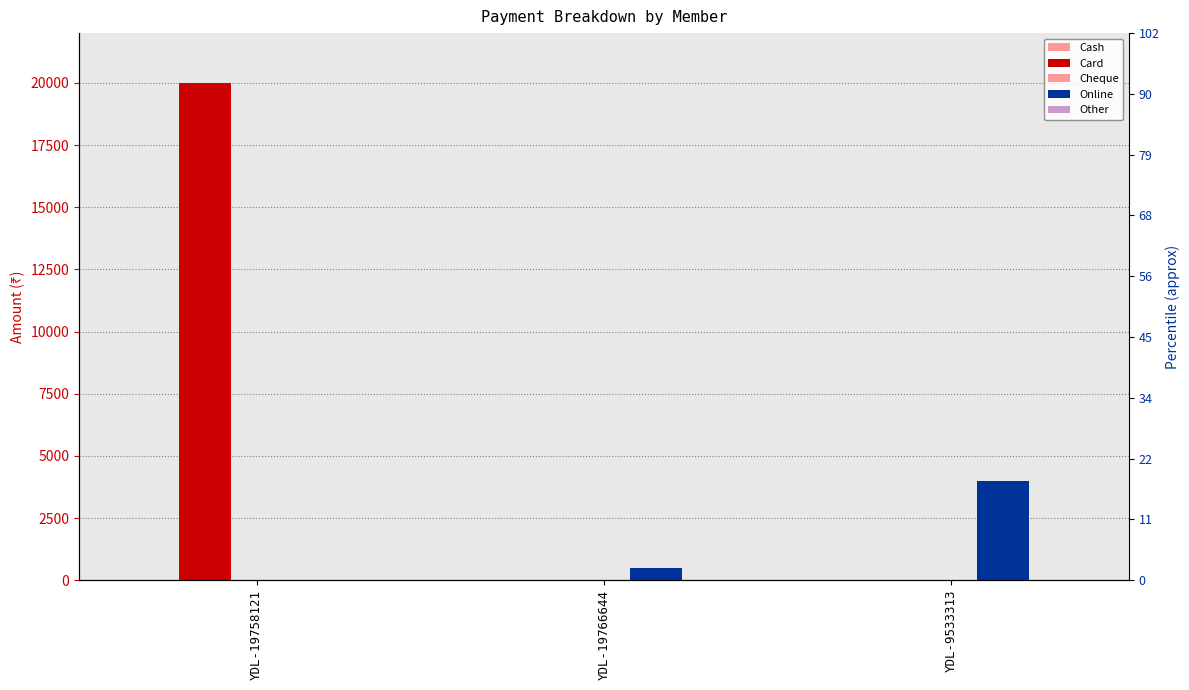

How many bars are there in total?

15